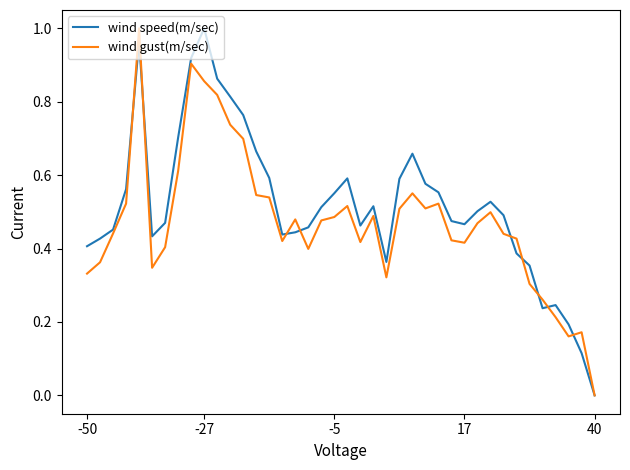

Where is wind gust(m/sec) nearest to the value 0?

40